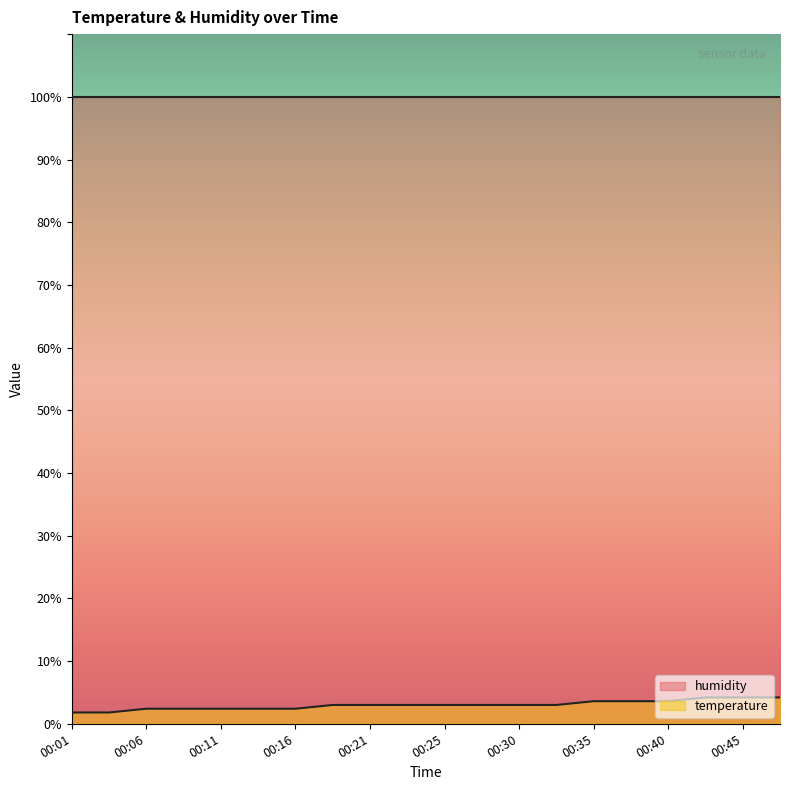

What is the ratio of the value at 00:06 to the value at 00:43?

0.6